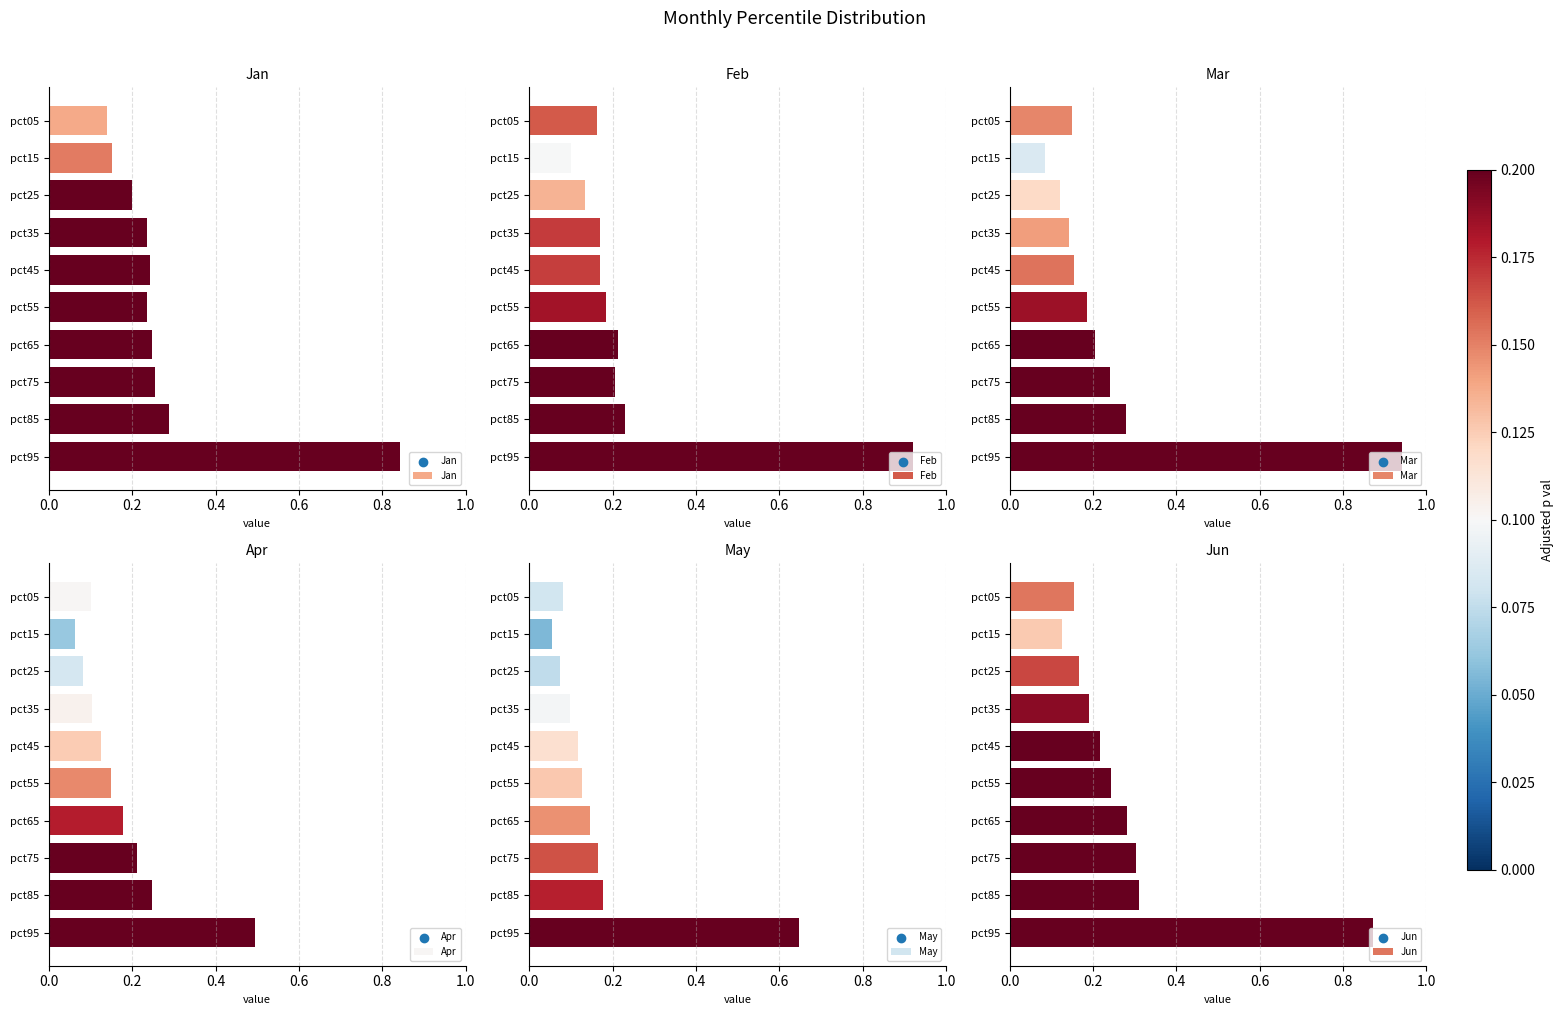

What are all the series names shown in the legend?

Jan, Feb, Mar, Apr, May, Jun